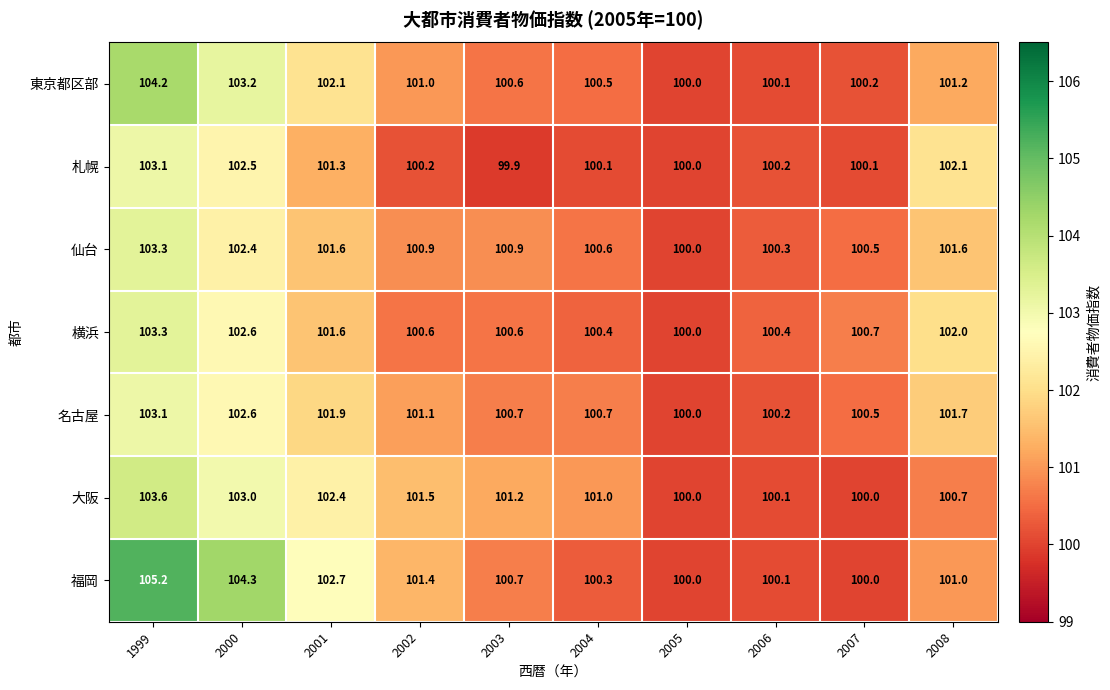

Which series has the largest total across all categories?

福岡